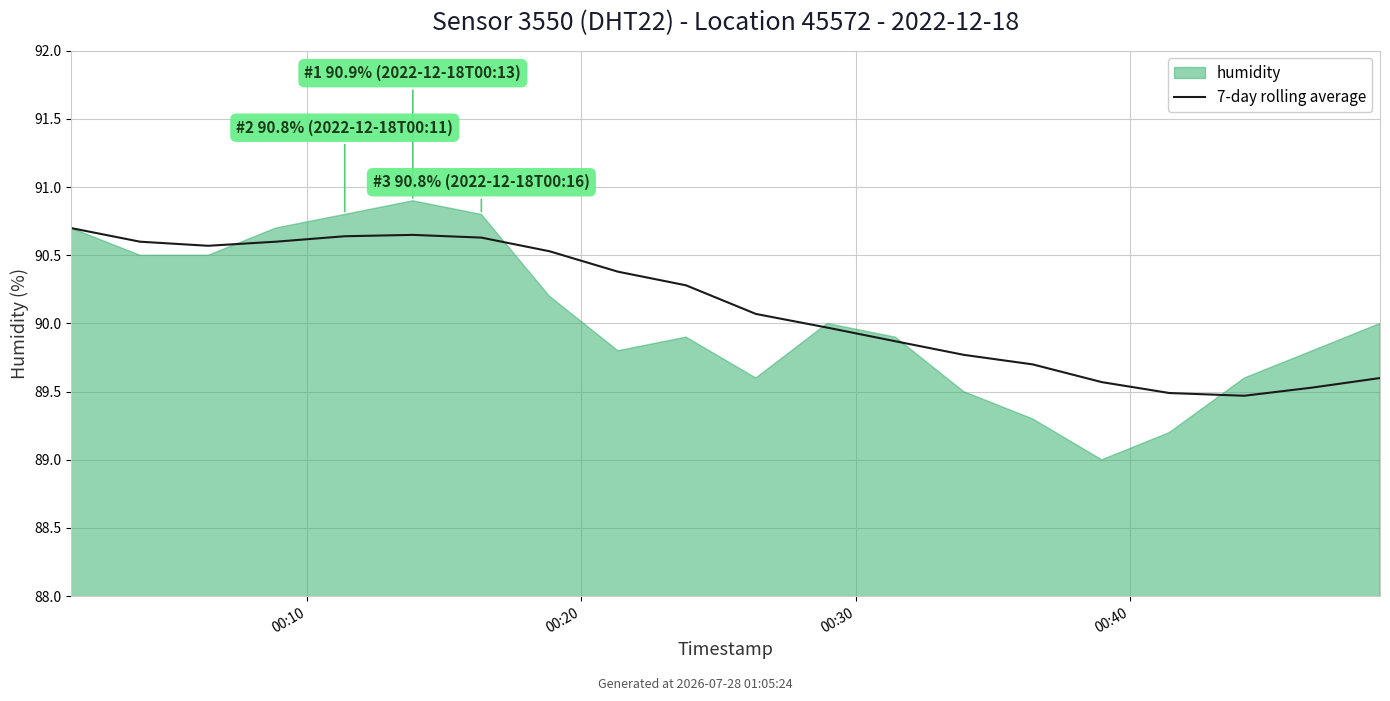

What position from the left is 16?

17